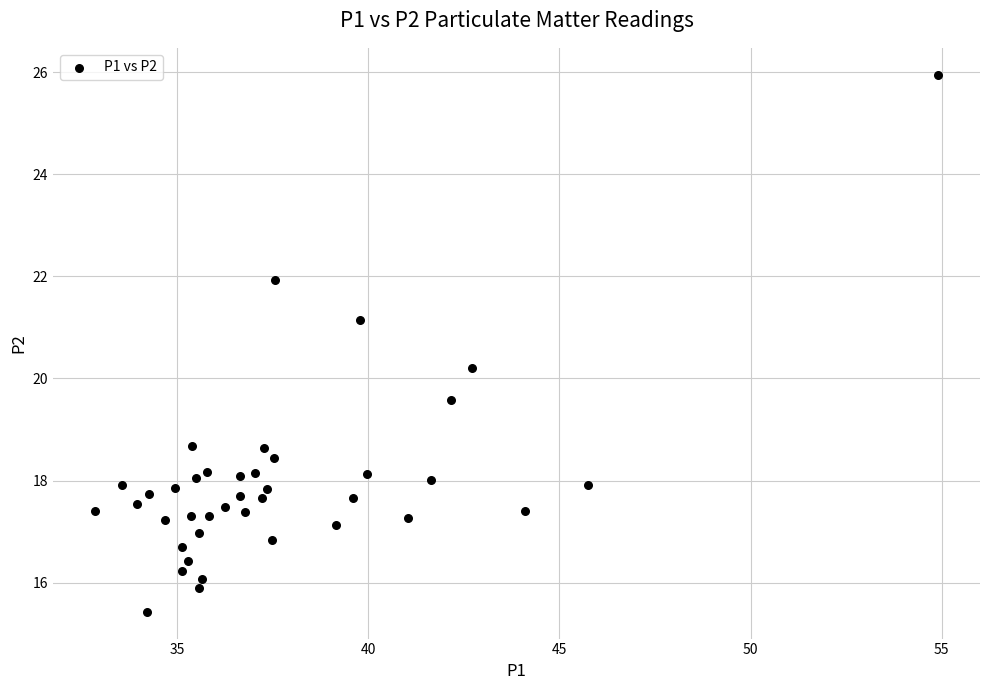

What is the range of X values (max minus min)?

22.0